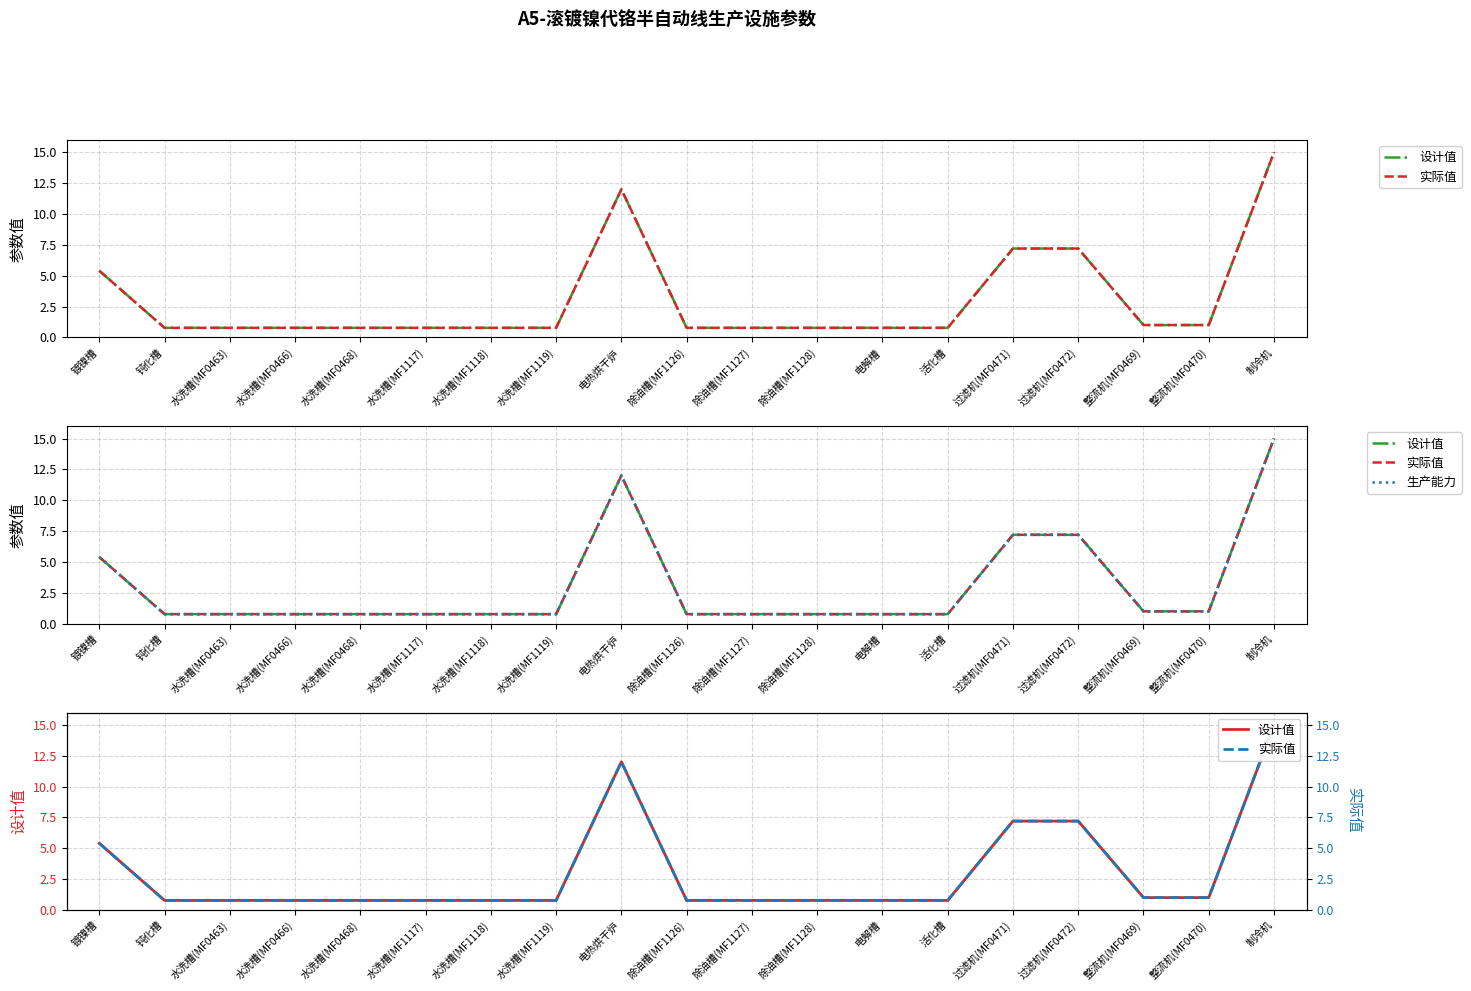

Which series has the largest total across all categories?

设计值